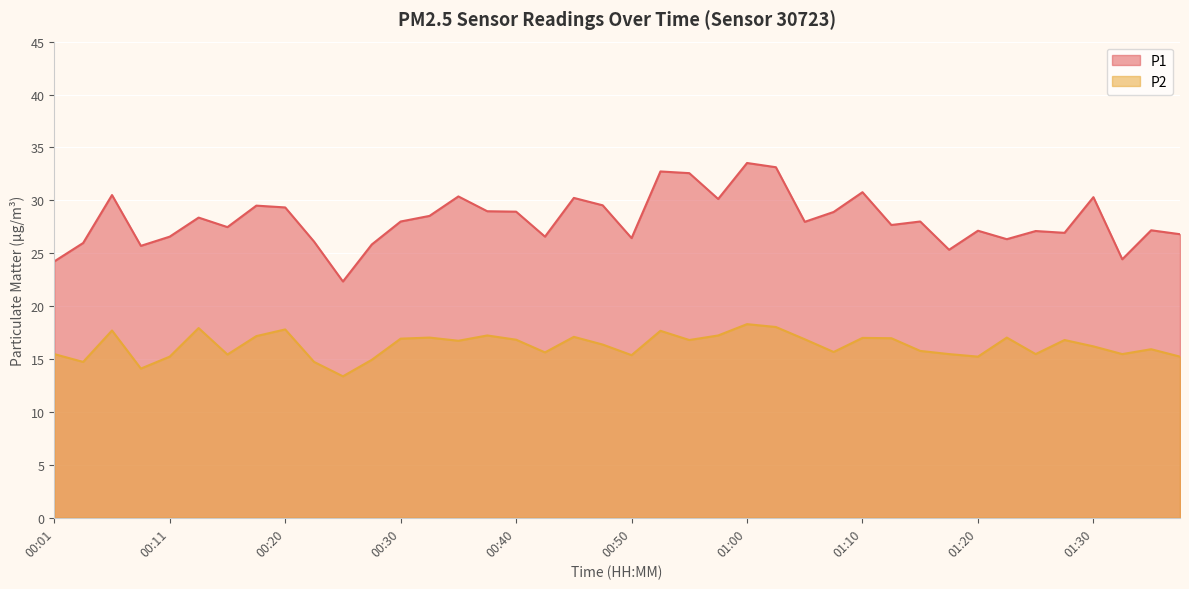

True or false: P2 and P1 cross at least once.

False